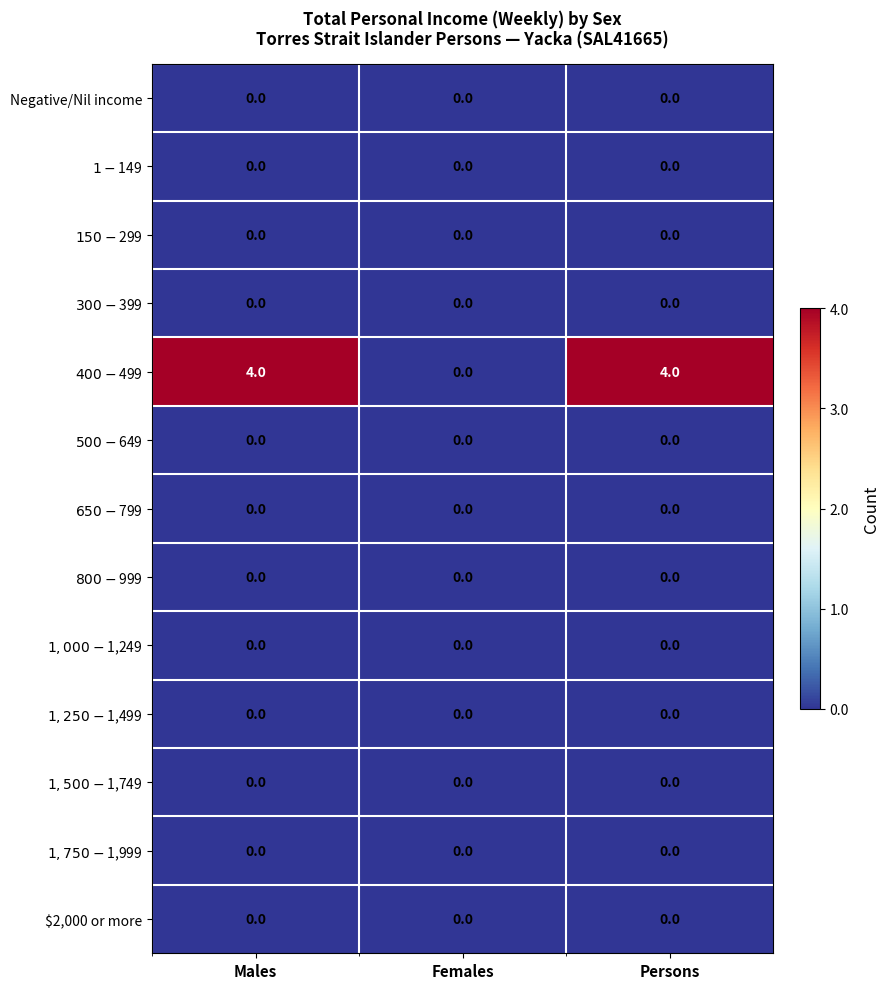

At how many categories does at least one series exceed 3?

2